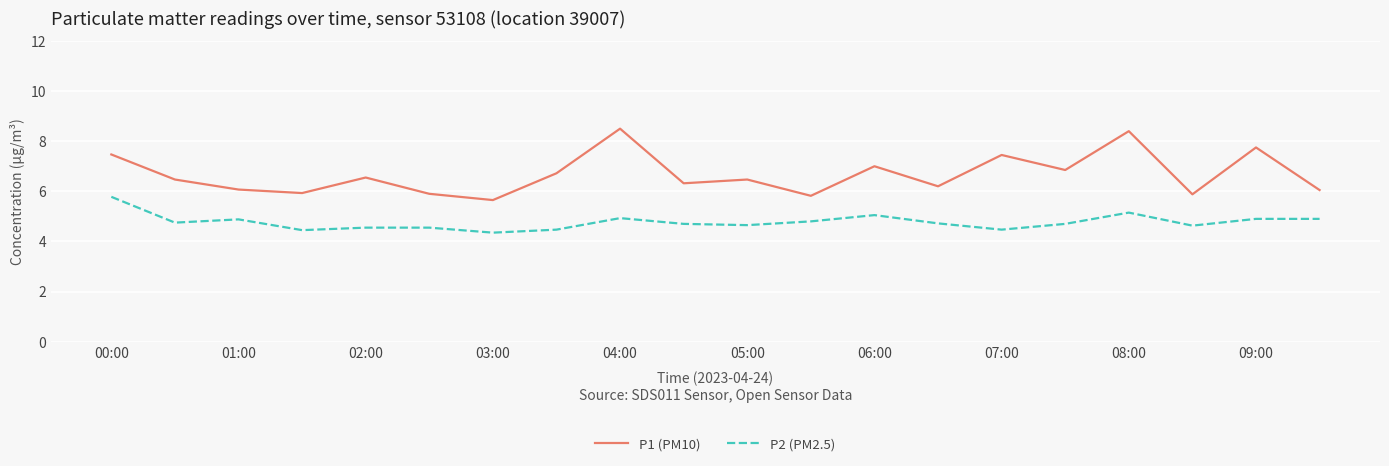

Which series has the widest spread of values?

P1 (PM10)